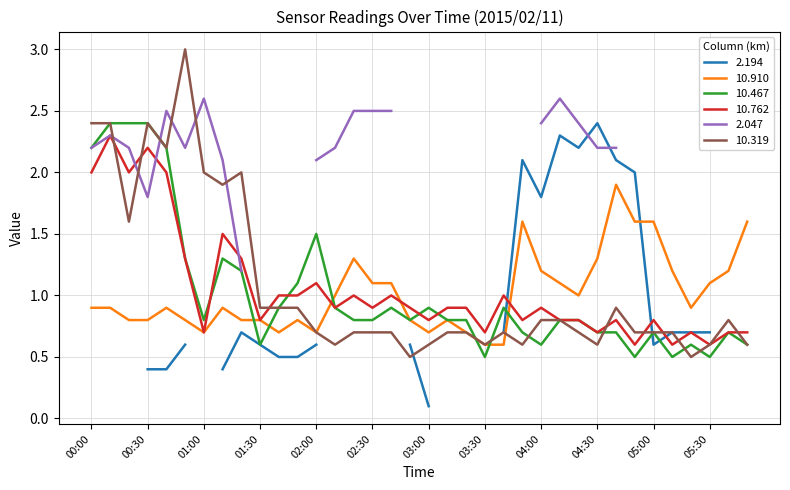

What is the value of the 10.910 point at the 35th from the left?

1.2